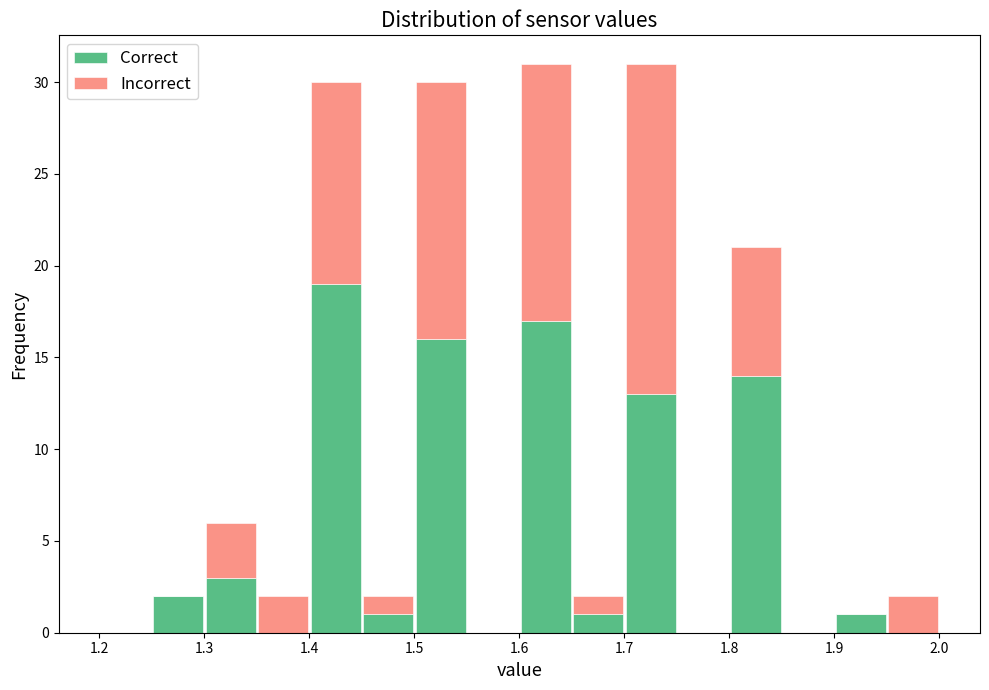

Reading left to right, transcribe this chart: for each stacked bar, give the range it covers on the x-axis and its total height. The values are not printed on the chart, so give them approximately, as read against the axis.

1.20 to 1.25: 0
1.25 to 1.30: 2
1.30 to 1.35: 6
1.35 to 1.40: 2
1.40 to 1.45: 30
1.45 to 1.50: 2
1.50 to 1.55: 30
1.55 to 1.60: 0
1.60 to 1.65: 31
1.65 to 1.70: 2
1.70 to 1.75: 31
1.75 to 1.80: 0
1.80 to 1.85: 21
1.85 to 1.90: 0
1.90 to 1.95: 1
1.95 to 2.00: 2